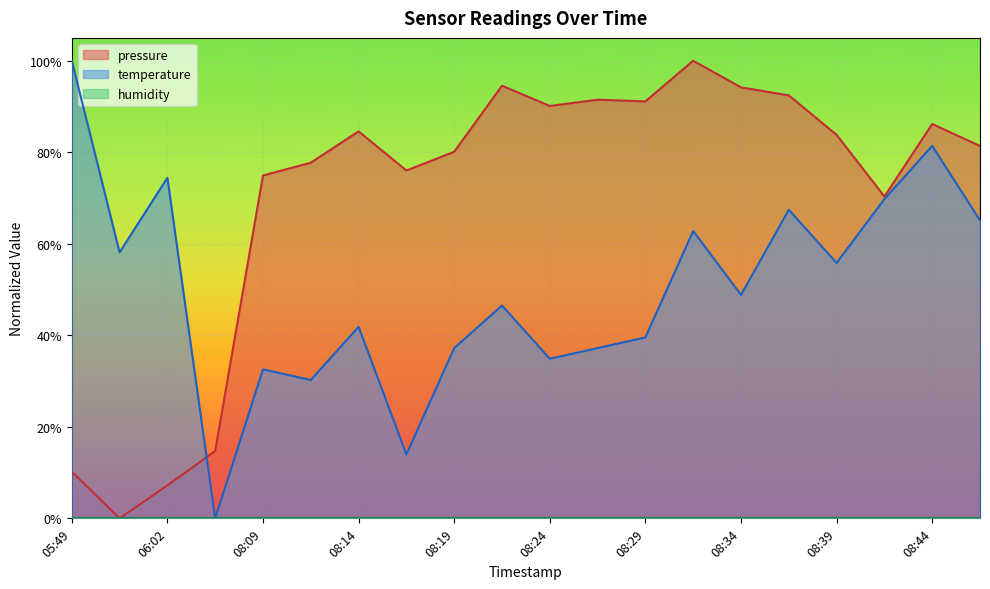

What position from the right is 08:39?

4